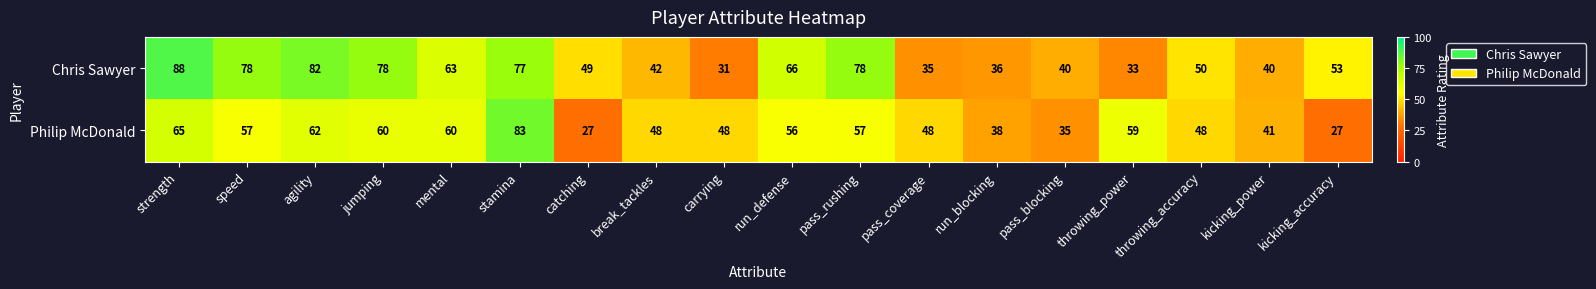

Which series changed the most between pass_rushing and throwing_accuracy?

Chris Sawyer